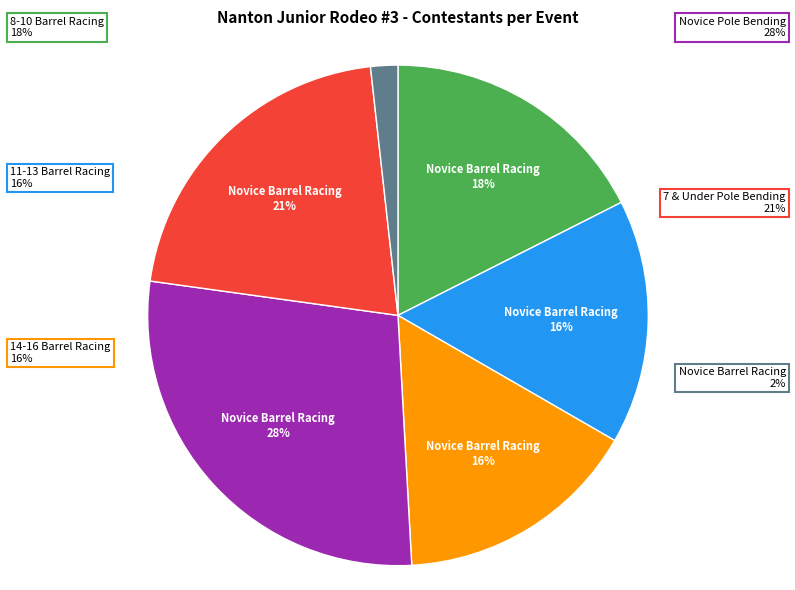

Rank the categories by value from highest to lowest.

Novice Pole Bending, 7 & Under Pole Bending, 8-10 Barrel Racing, 11-13 Barrel Racing, 14-16 Barrel Racing, Novice Barrel Racing